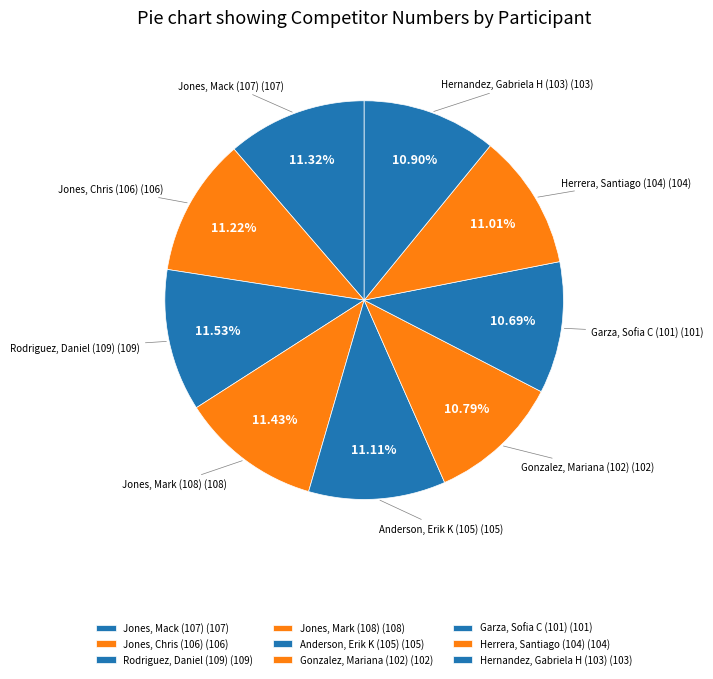

Rank the categories by value from highest to lowest.

Rodriguez, Daniel (109), Jones, Mark (108), Jones, Mack (107), Jones, Chris (106), Anderson, Erik K (105), Herrera, Santiago (104), Hernandez, Gabriela H (103), Gonzalez, Mariana (102), Garza, Sofia C (101)